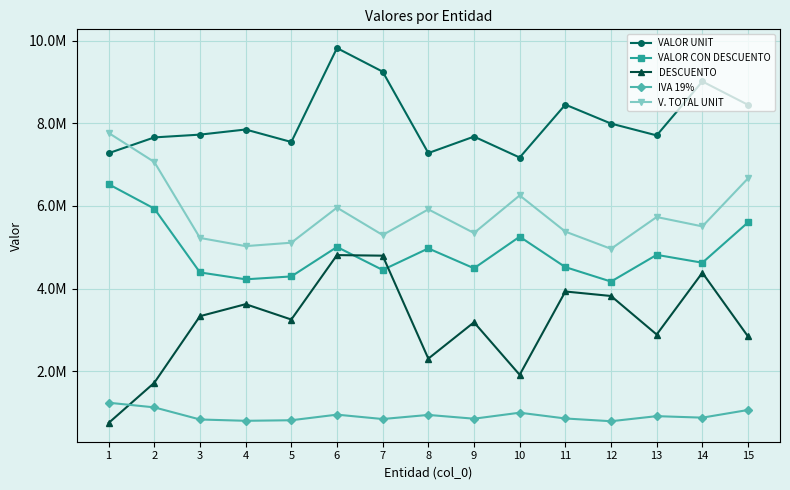

Which category has the lowest value in the DESCUENTO series?

1